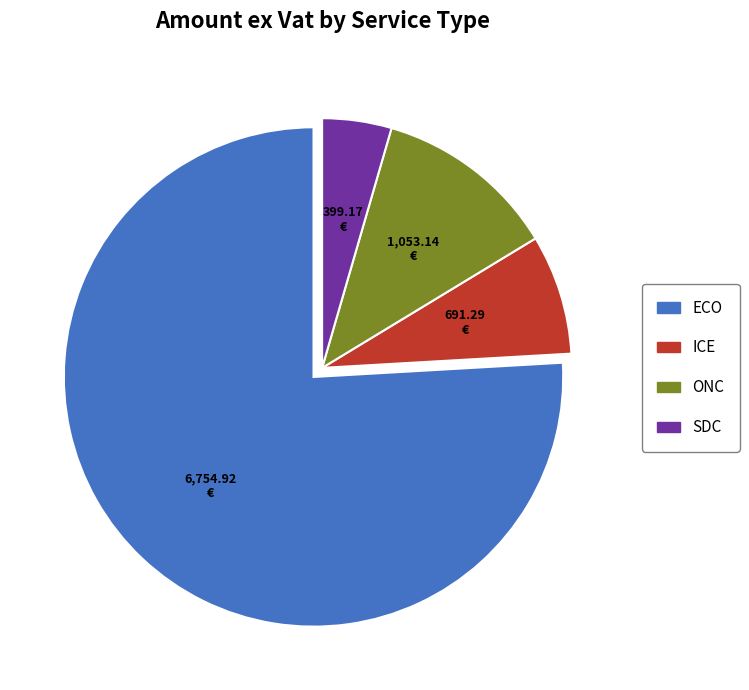

Is there a majority slice in this chart?

Yes